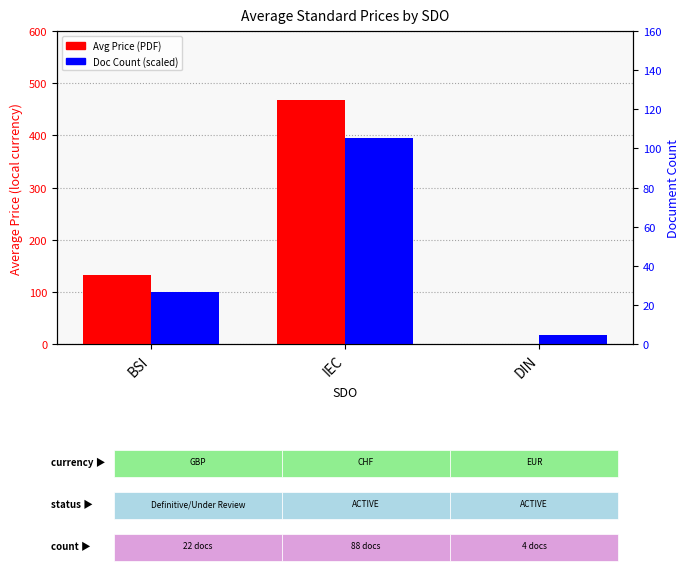

Which category has the highest value in the Price (PDF) series?

IEC